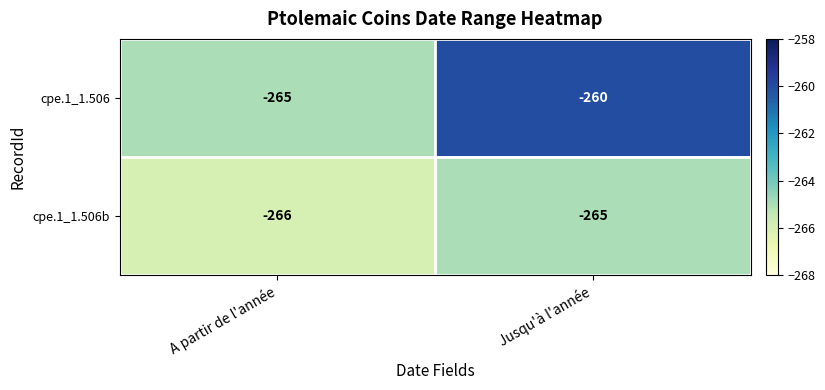

Rank the series by their average value, from lowest to highest.

cpe.1_1.506b, cpe.1_1.506